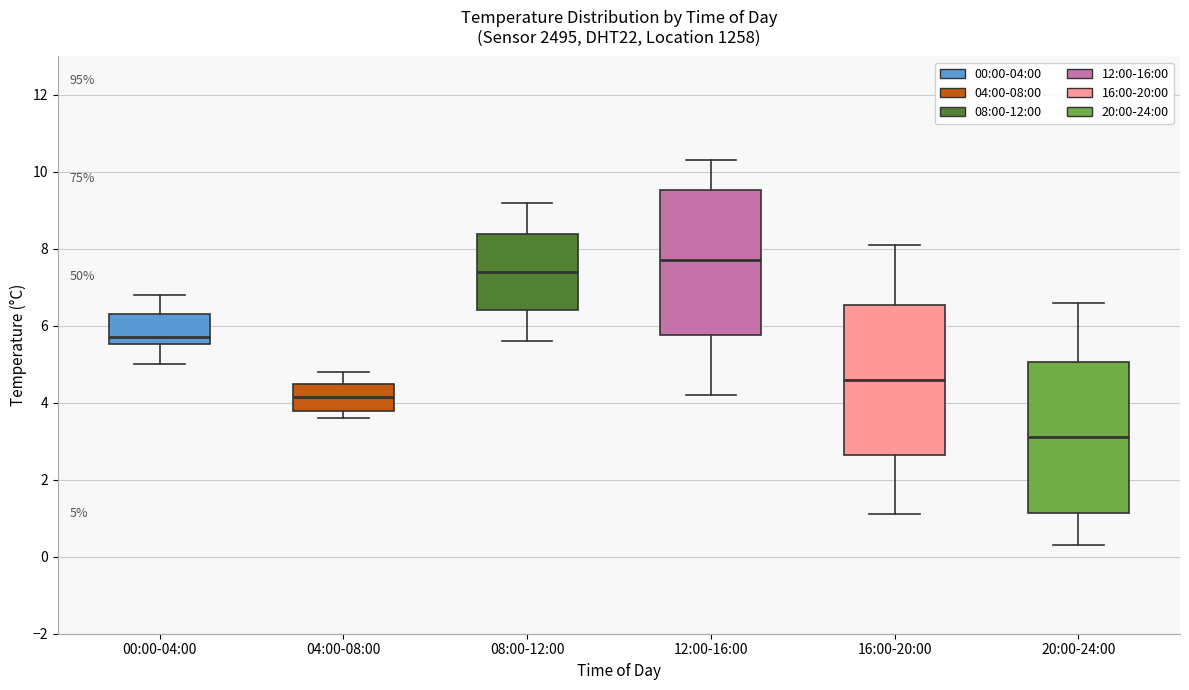

Which box has the highest median line?

12:00-16:00